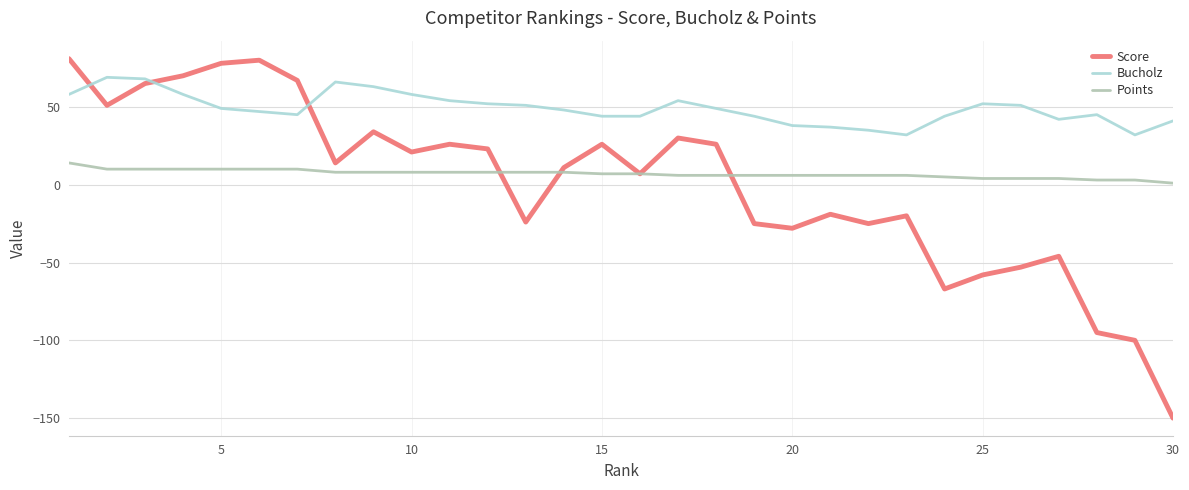

What is the sum of all Points values?

210